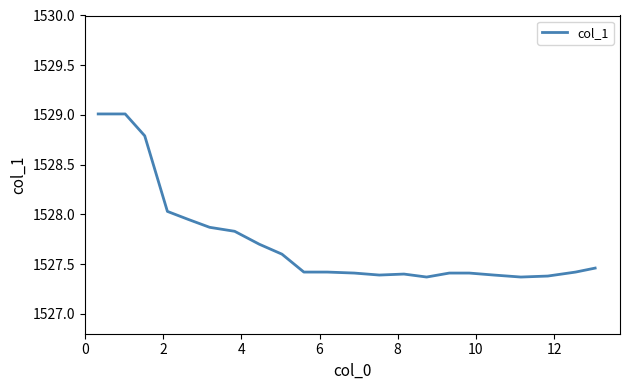

What is the minimum value shown in the chart?

1527.4